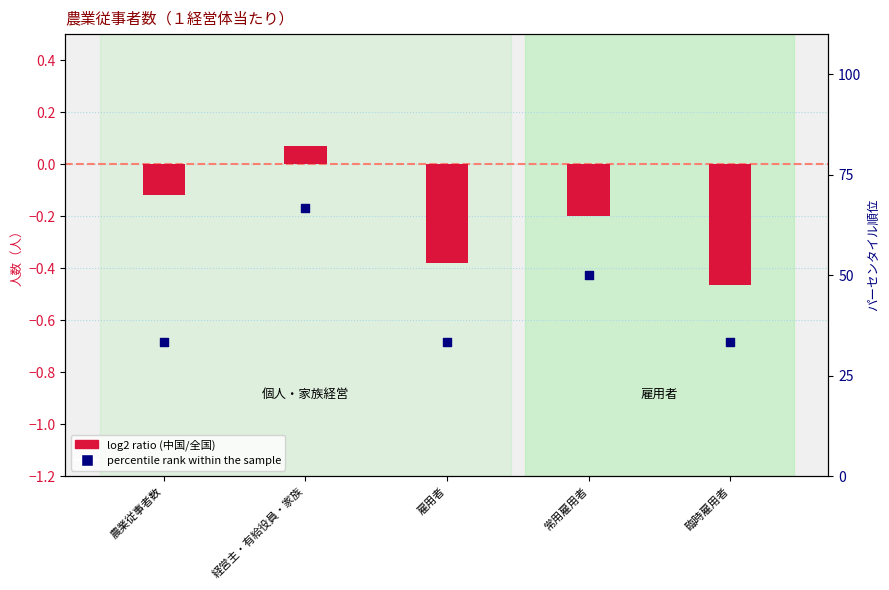

Approximately how many times larger is the value at 経営主・有給役員・家族 compared to 雇用者?

2.0